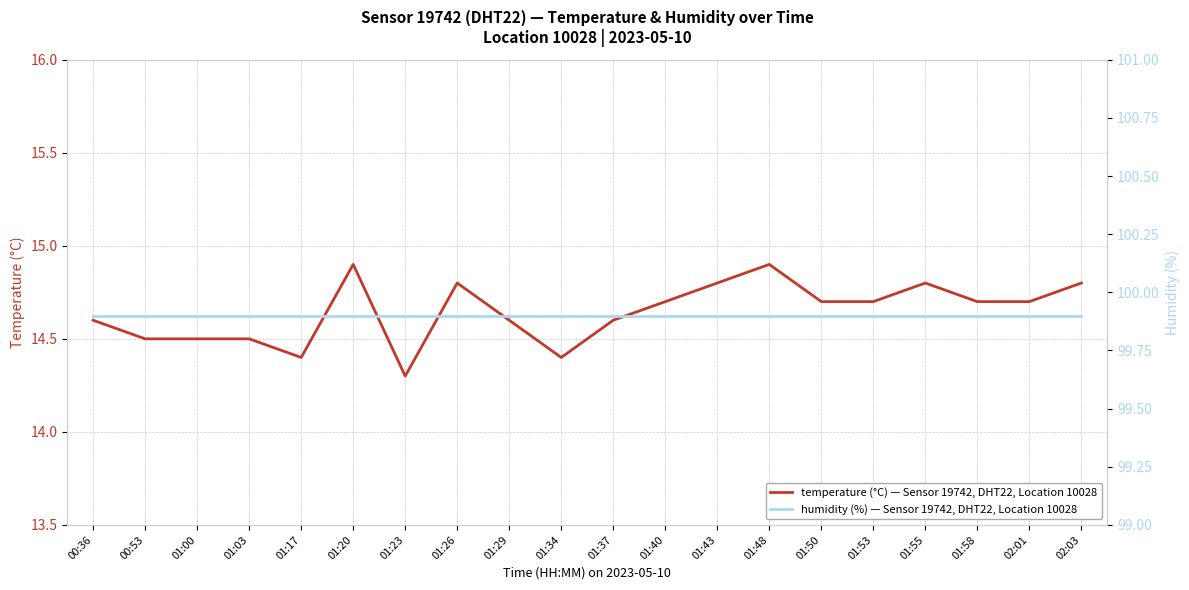

True or false: humidity and temperature cross at least once.

False